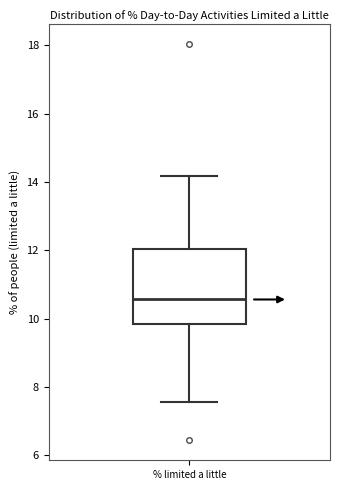

Where is the lower edge of the box for % limited a little on the y-axis? The values are not printed on the chart, so give them approximately, as read against the axis.

9.8